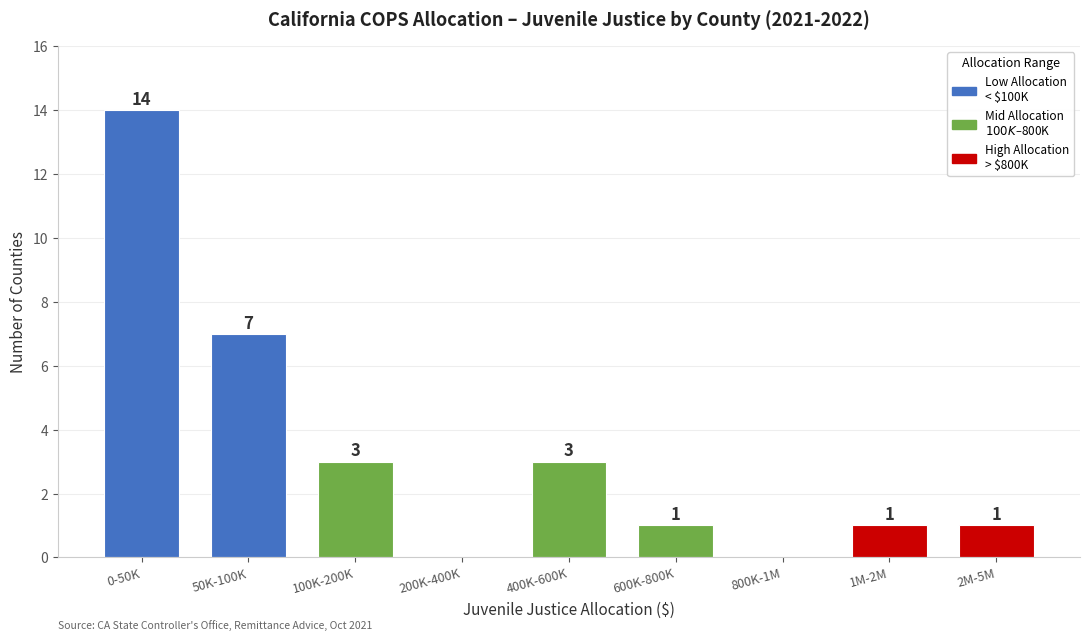

Reading left to right, extract all data points from this chart.

0-50K=14	50K-100K=7	100K-200K=3	200K-400K=0	400K-600K=3	600K-800K=1	800K-1M=0	1M-2M=1	2M-5M=1